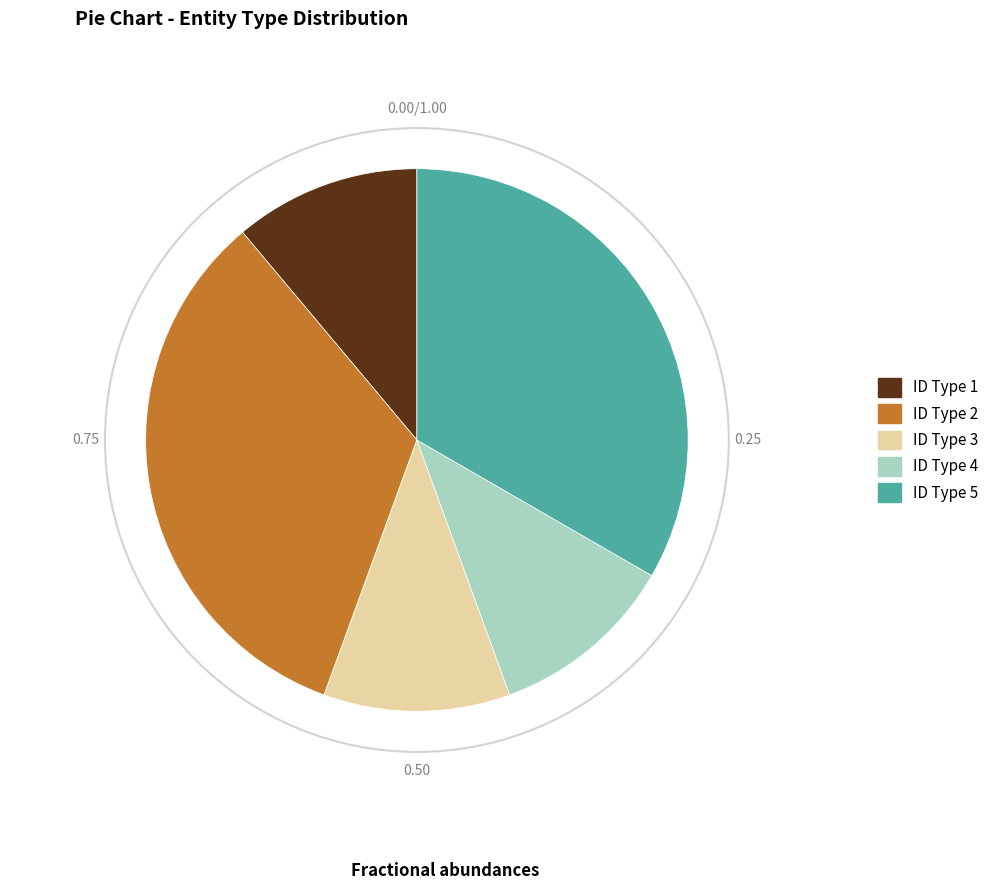

Does any single category account for the majority?

No